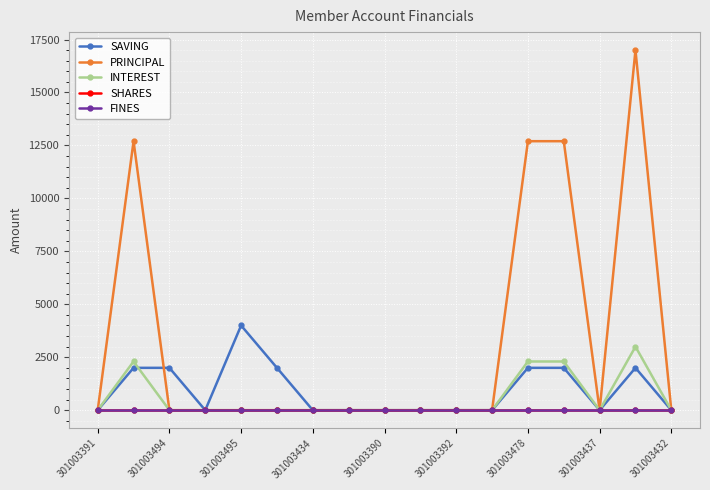

What is the label of the 6th point from the left?

301003392